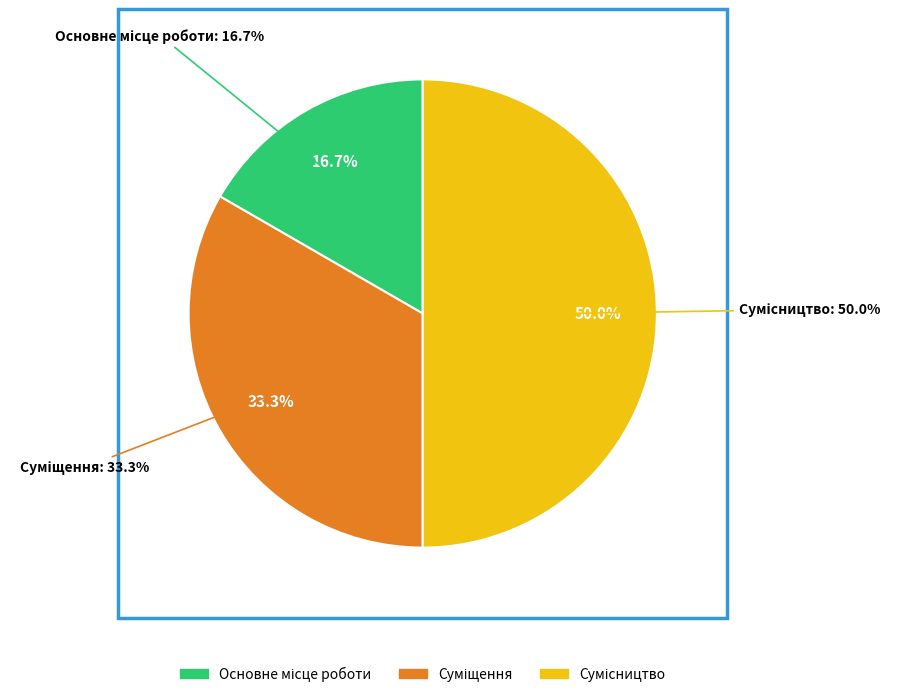

What percentage is the Сумісництво slice, to the nearest percent?

50%